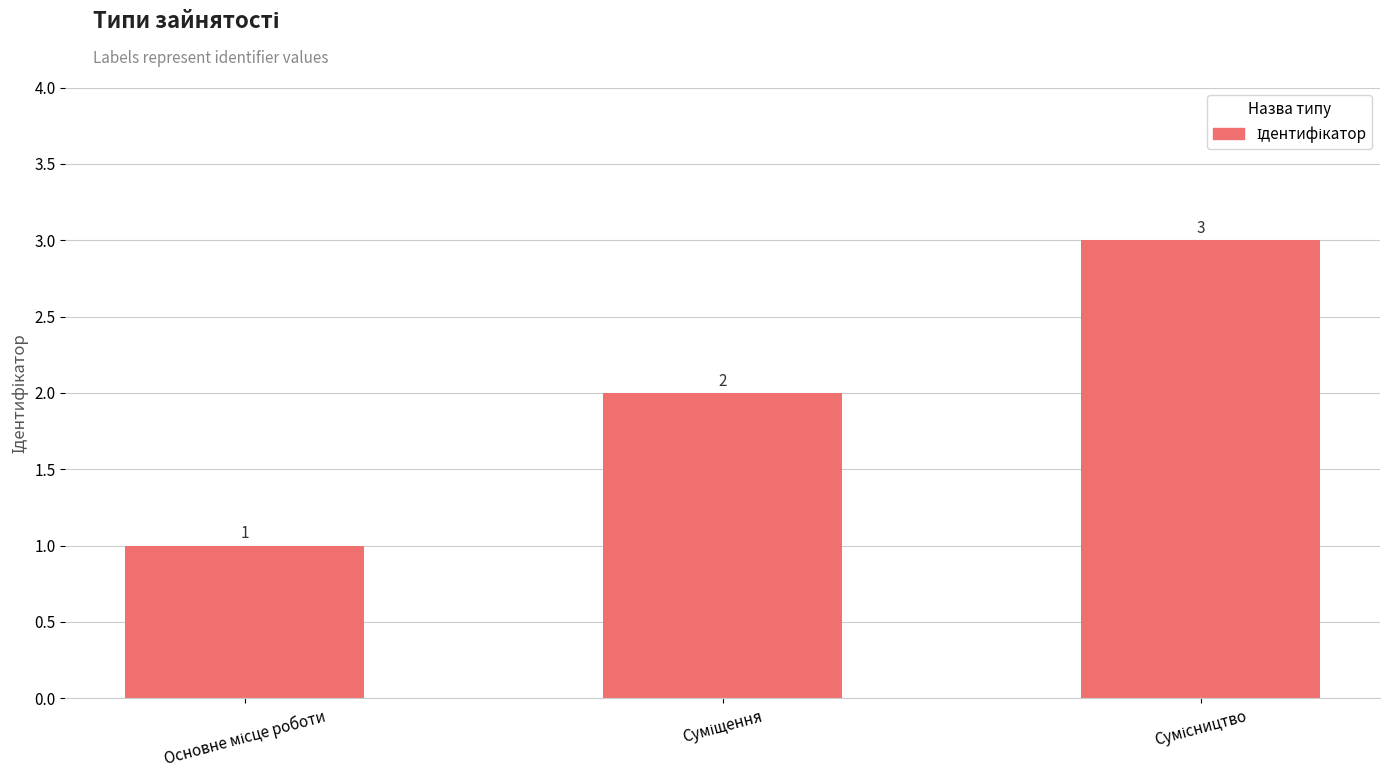

What is the greatest value displayed?

3